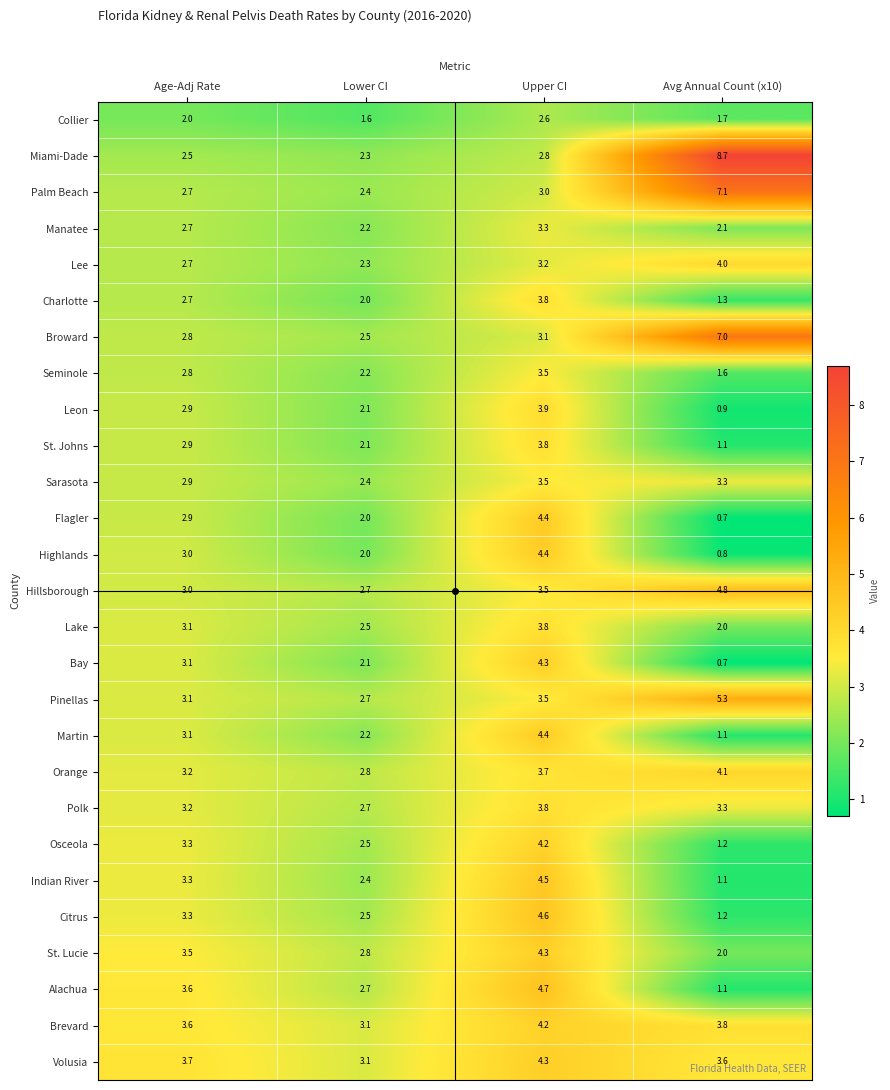

What is the approximate value of Broward at Lower CI?

2.5